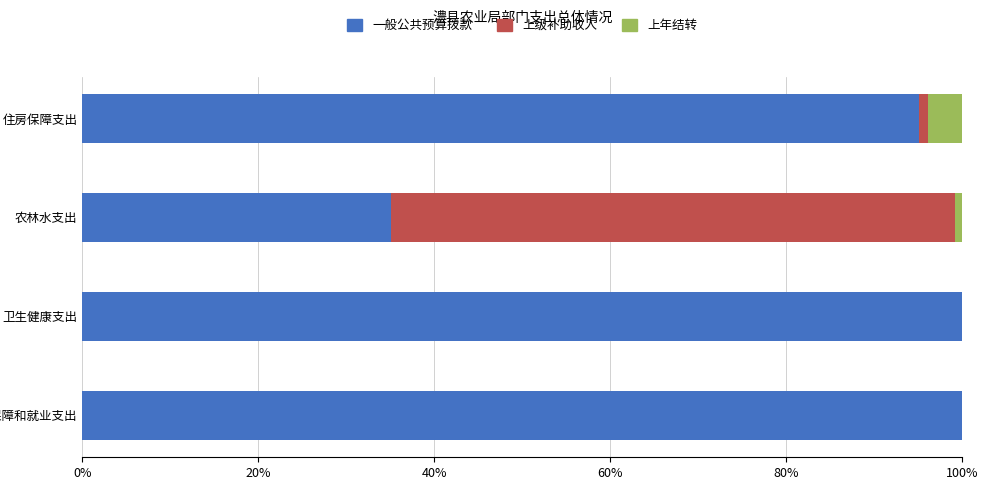

What is the total value across all series at 卫生健康支出?

100.0